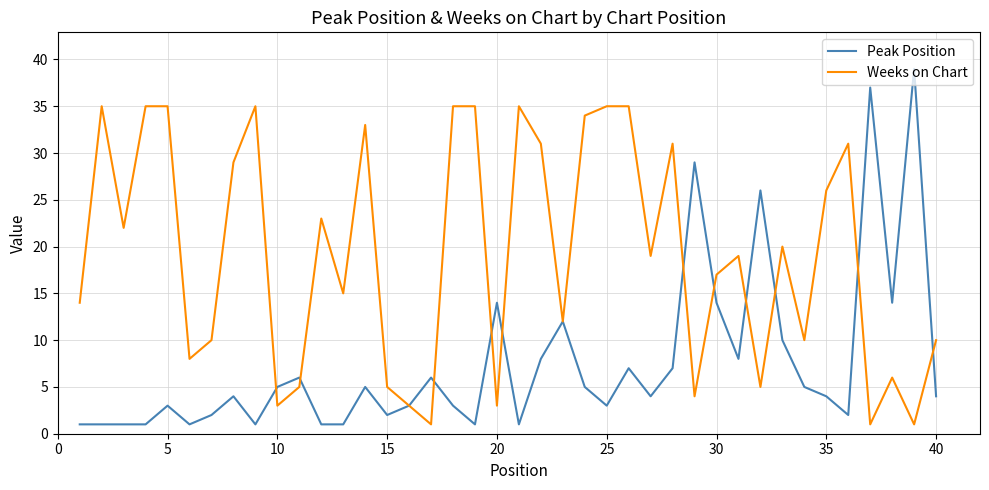

Which series has the largest total across all categories?

Weeks on Chart